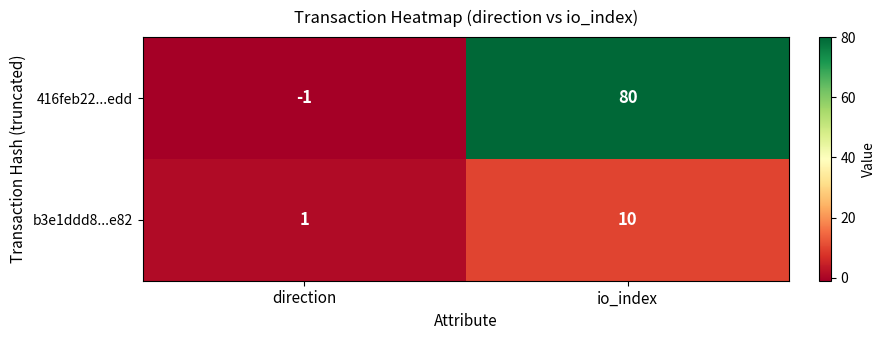

Which series has the largest total across all categories?

416feb22...edd